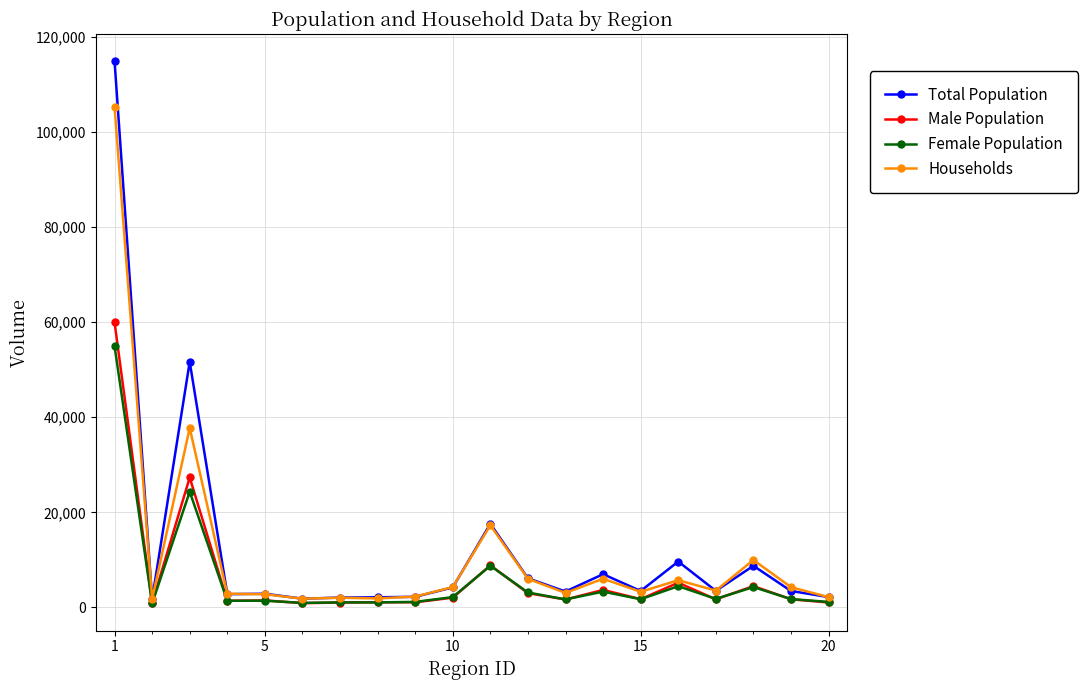

Which series has the widest spread of values?

Total Population